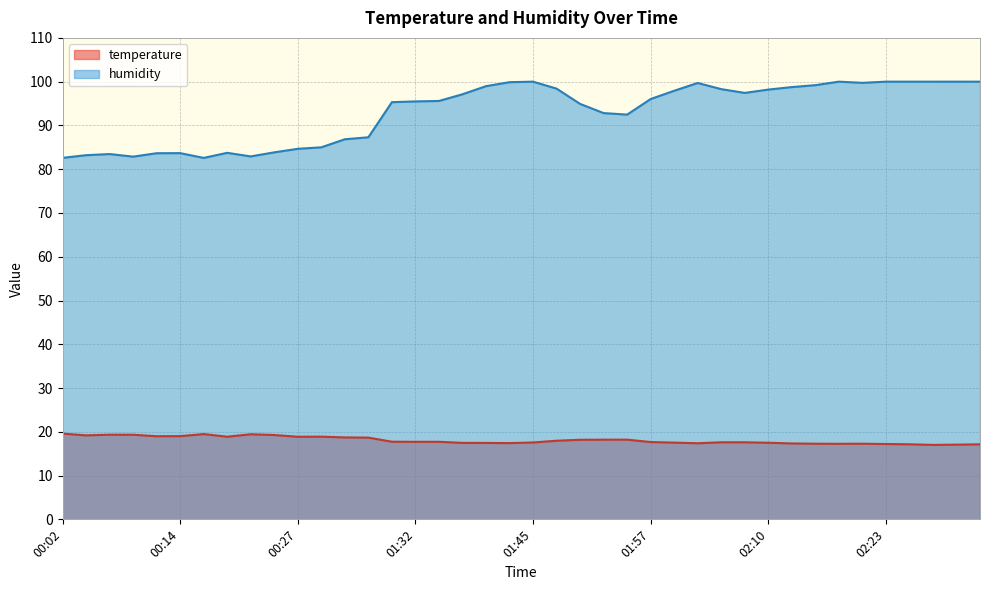

Reading right to left, what are all the values shown in this chart?

temperature: 17.1	17.1	17.0	17.1	17.2	17.3	17.3	17.3	17.3	17.5	17.6	17.6	17.4	17.5	17.7	18.2	18.2	18.2	18.0	17.6	17.4	17.5	17.5	17.7	17.7	17.7	18.7	18.7	18.9	18.9	19.3	19.4	18.9	19.5	19.0	19.0	19.3	19.3	19.2	19.6
humidity: 100.0	100.0	100.0	100.0	100.0	99.7	100.0	99.2	98.8	98.2	97.4	98.3	99.7	97.9	96.0	92.5	92.8	94.9	98.4	100.0	99.9	99.0	97.1	95.6	95.5	95.3	87.3	86.8	85.0	84.7	83.8	82.9	83.7	82.6	83.7	83.7	82.9	83.5	83.2	82.6